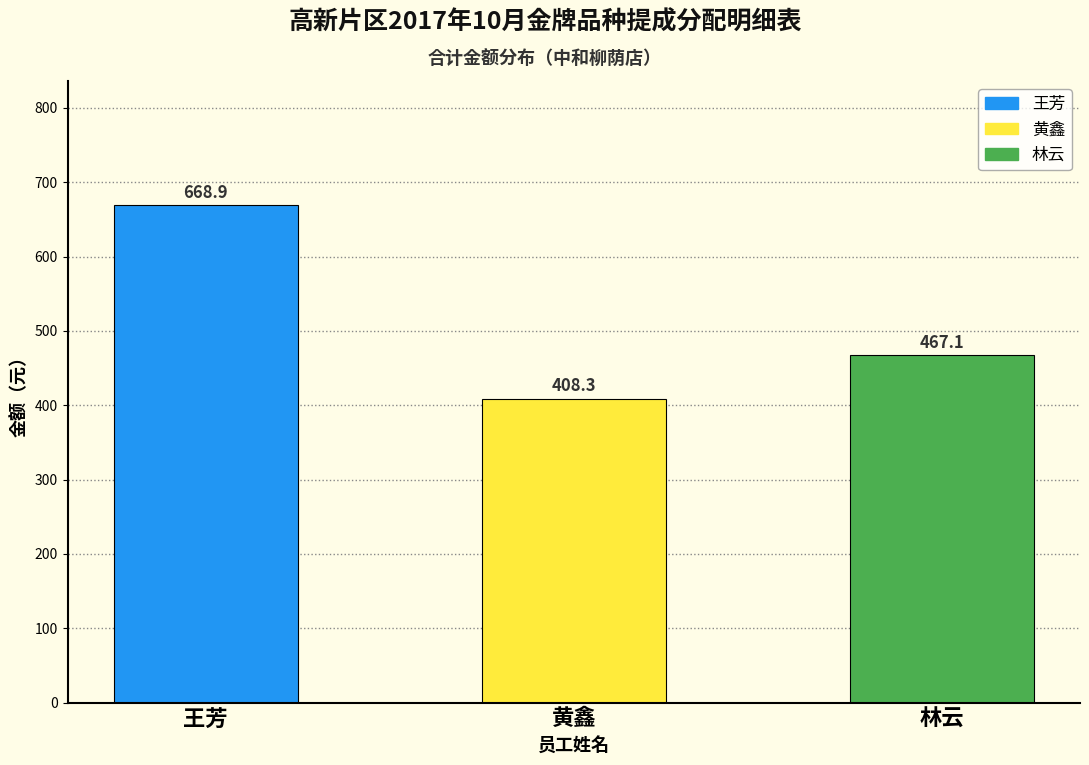

Reading left to right, extract all data points from this chart.

668.9	408.3	467.1